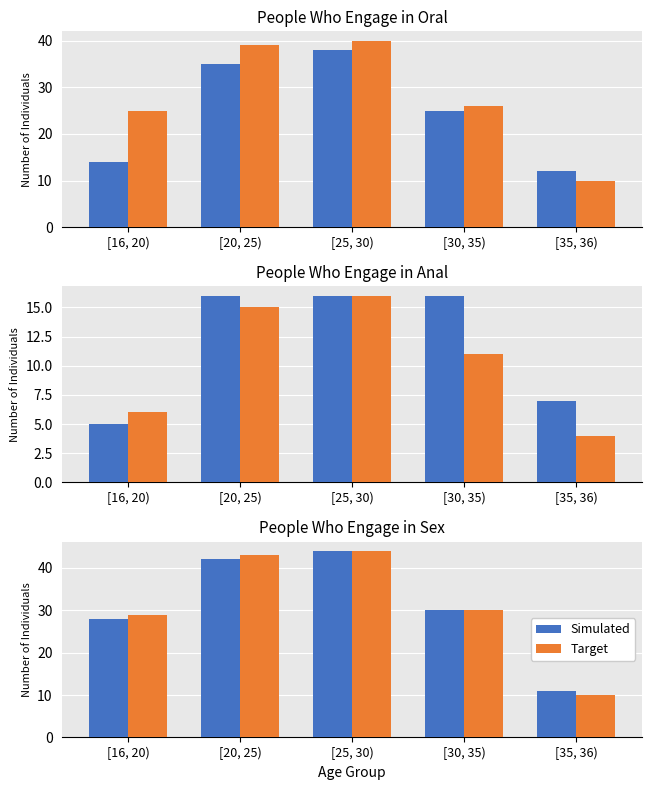

Count the number of categories in the chart.

5